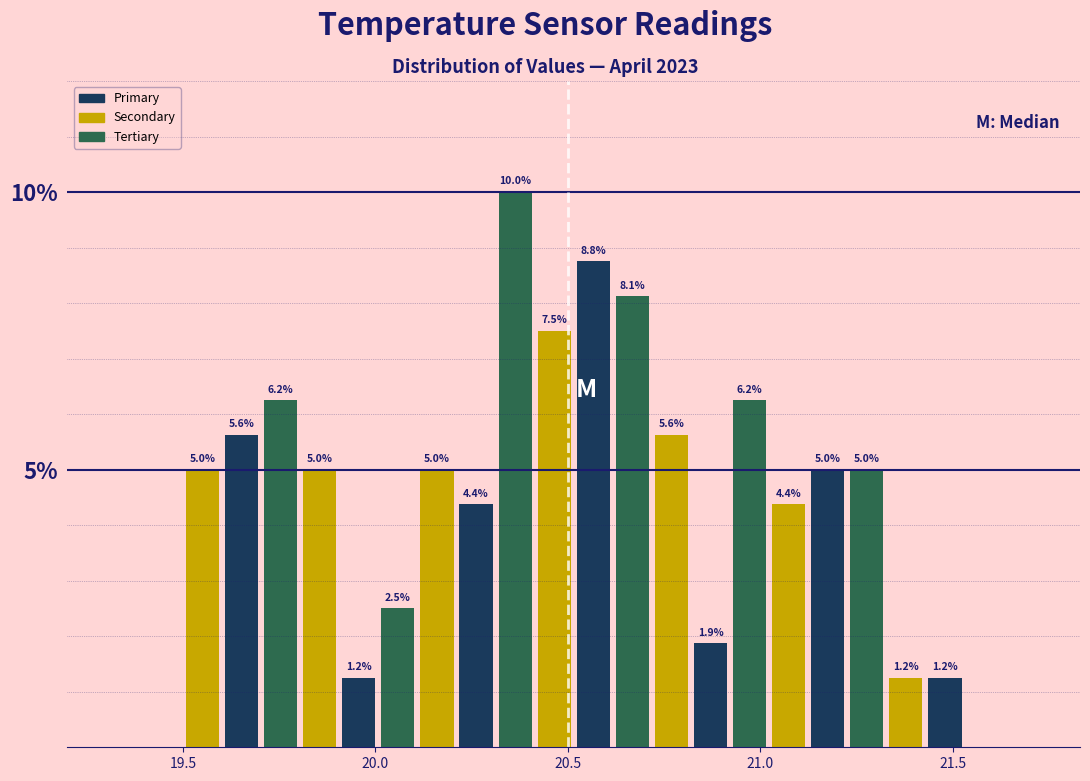

Read against the x-axis, roughly where is the centre of the tallest bar?

20.35